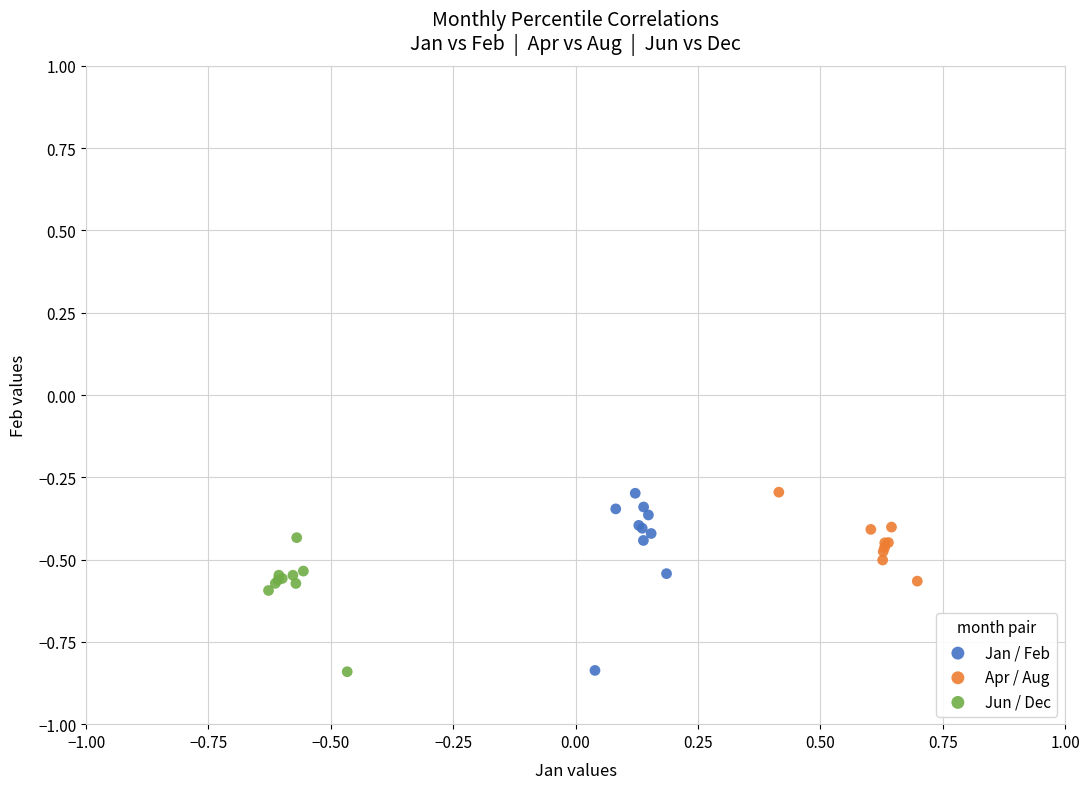

Which series contains the lowest Y value?

Apr / Aug